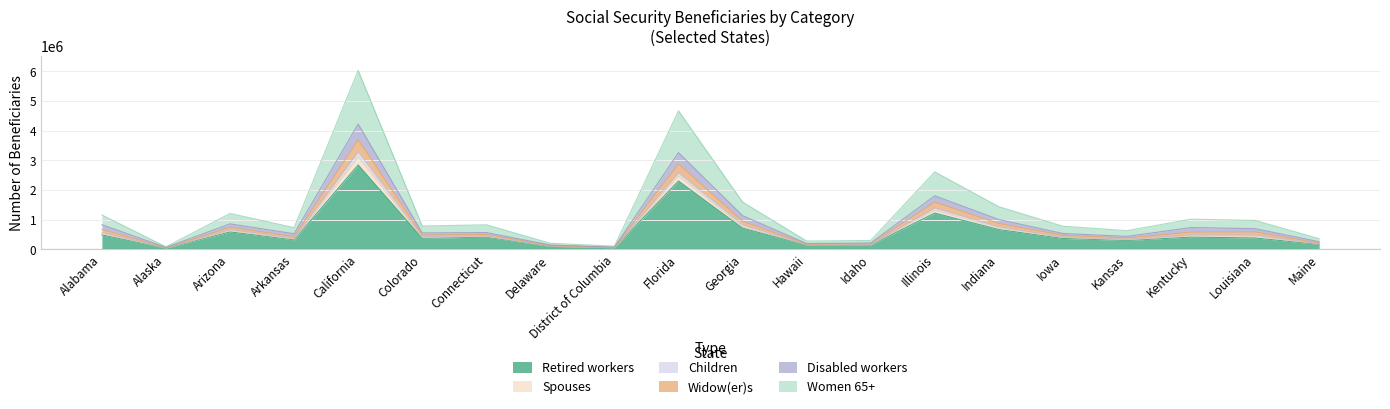

Is it true that Retired workers equals 161159 at Maine?

True